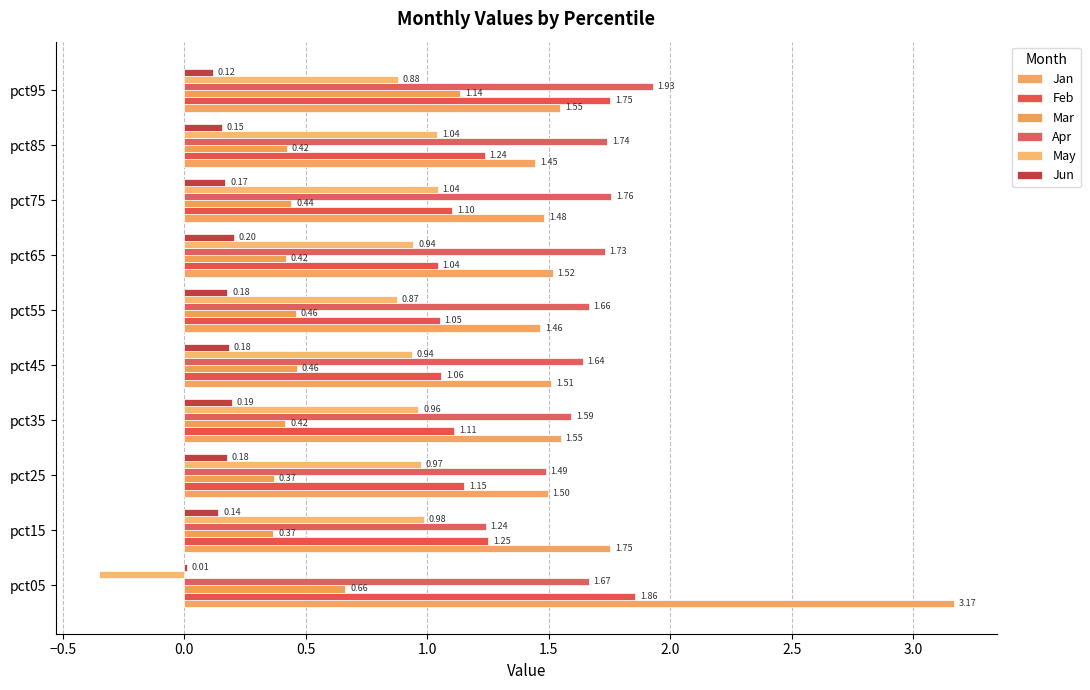

Reading left to right, extract all data points from this chart.

Jan: 3.2	1.8	1.5	1.5	1.5	1.5	1.5	1.5	1.4	1.5
Feb: 1.9	1.3	1.2	1.1	1.1	1.1	1.0	1.1	1.2	1.8
Mar: 0.7	0.4	0.4	0.4	0.5	0.5	0.4	0.4	0.4	1.1
Apr: 1.7	1.2	1.5	1.6	1.6	1.7	1.7	1.8	1.7	1.9
May: -0.4	1.0	1.0	1.0	0.9	0.9	0.9	1.0	1.0	0.9
Jun: 0.0	0.1	0.2	0.2	0.2	0.2	0.2	0.2	0.2	0.1